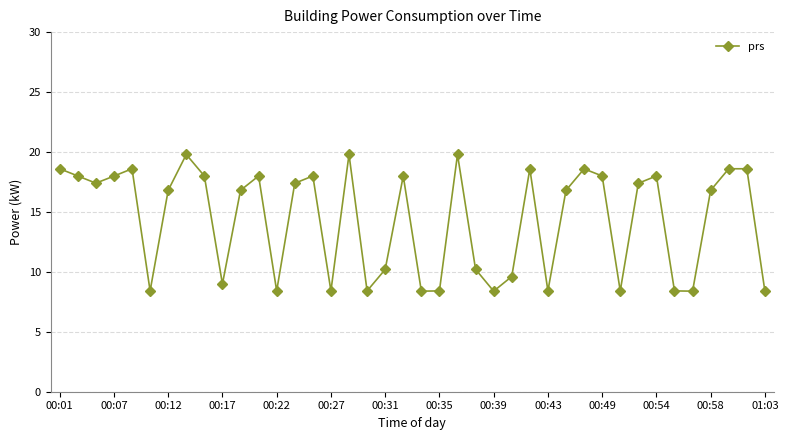

Reading left to right, extract all data points from this chart.

18.6	18.0	17.4	18.0	18.6	8.4	16.8	19.8	18.0	9.0	16.8	18.0	8.4	17.4	18.0	8.4	19.8	8.4	10.2	18.0	8.4	8.4	19.8	10.2	8.4	9.6	18.6	8.4	16.8	18.6	18.0	8.4	17.4	18.0	8.4	8.4	16.8	18.6	18.6	8.4